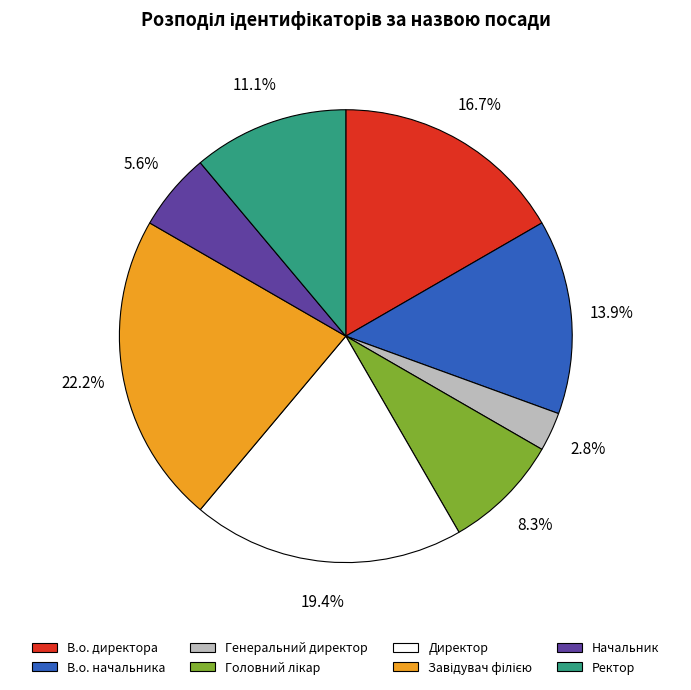

Which category has the smallest portion of the pie?

Генеральний директор